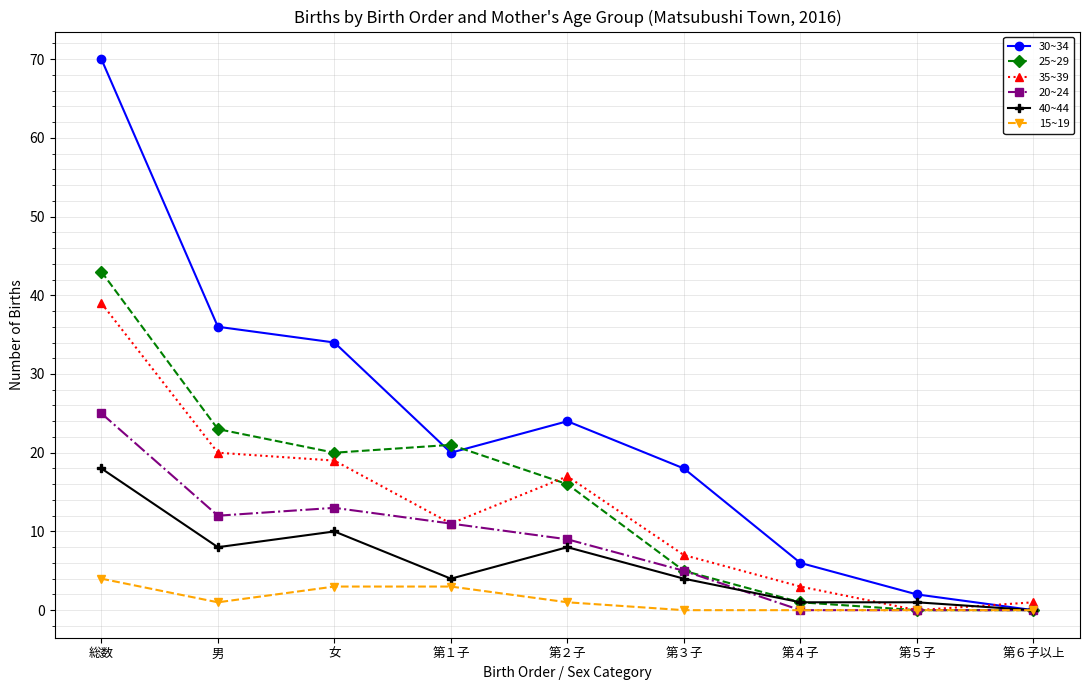

At which category is the sum across all series the highest?

総数